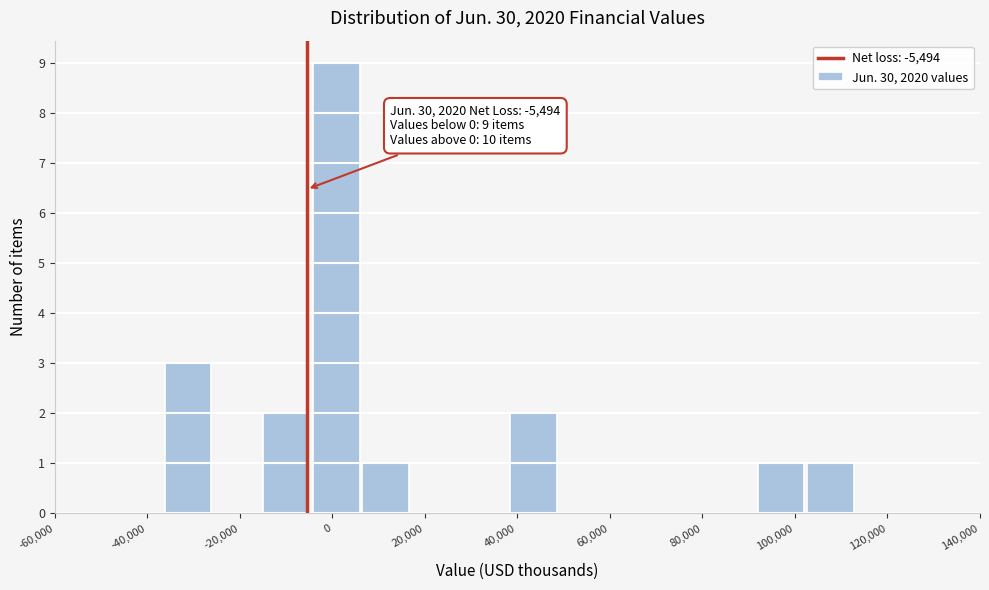

Which range on the x-axis has the tallest bar?

-4000 to 6000